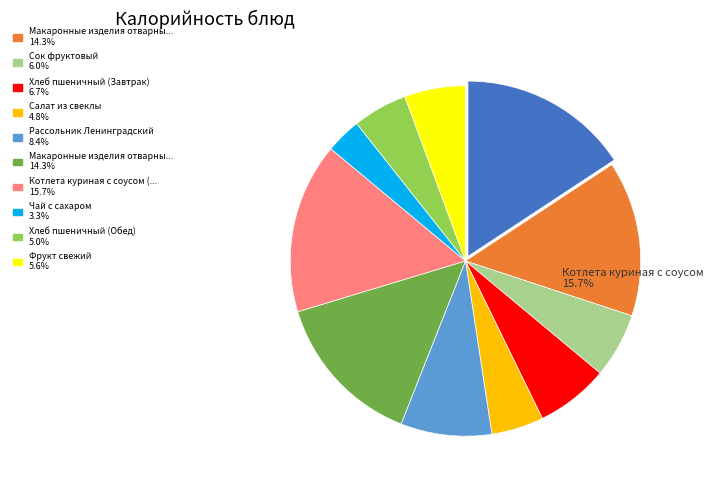

Combined, do Хлеб пшеничный (Завтрак) and Салат из свеклы account for over 50%?

No